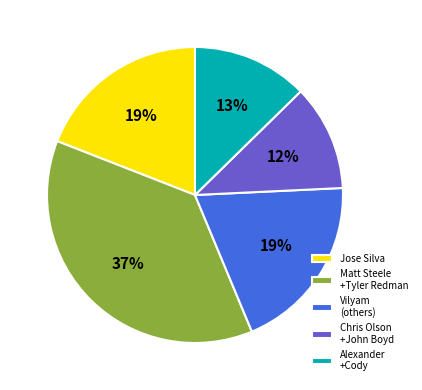

To the nearest percent, what is the average slice percentage?

20%